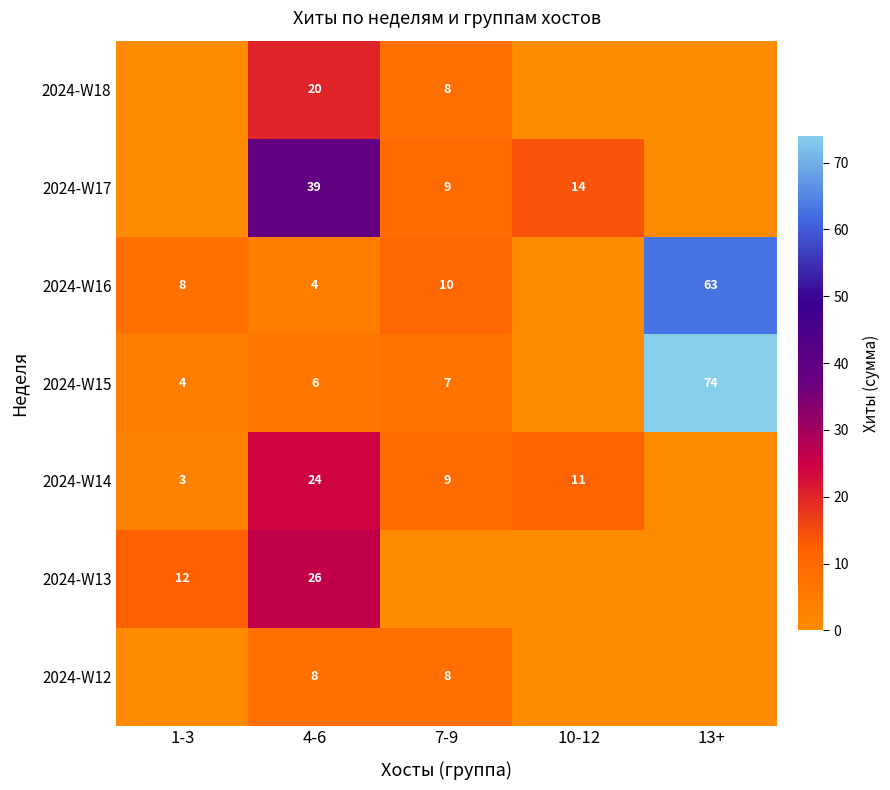

Rank the categories by 2024-W18 value from highest to lowest.

4-6, 7-9, 1-3, 10-12, 13+